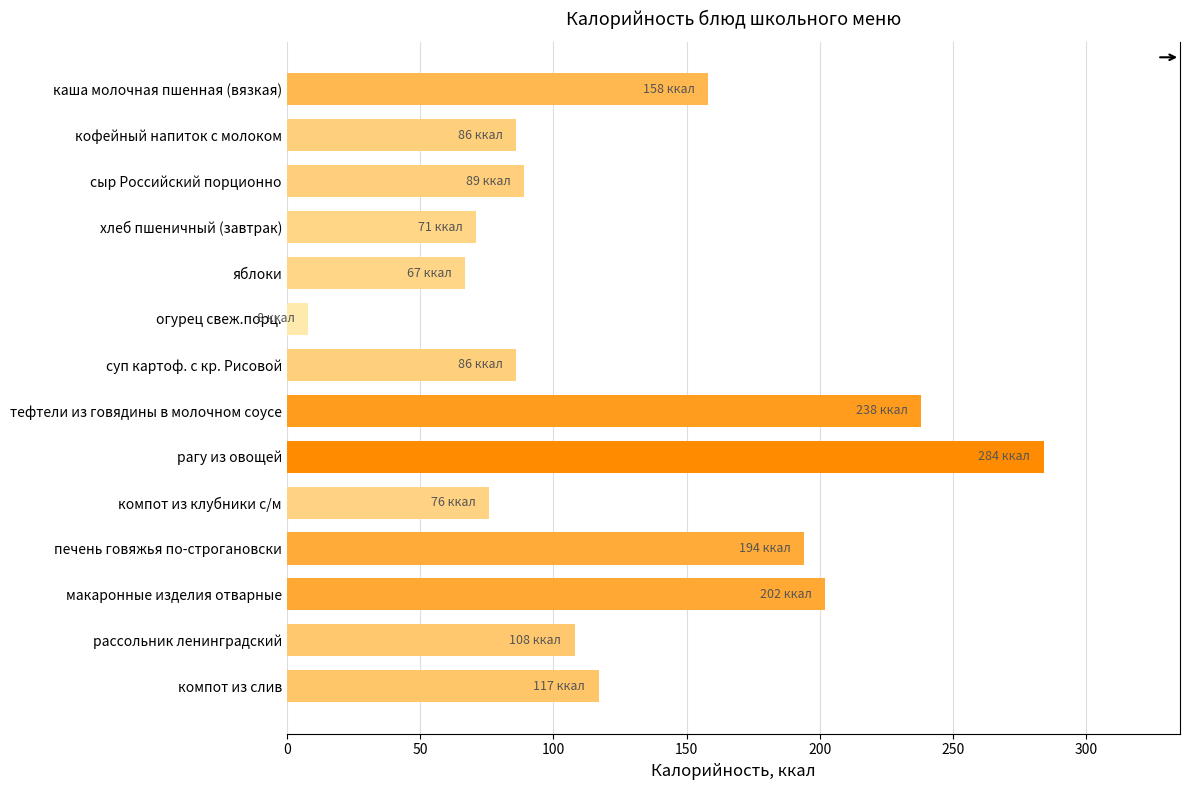

What position from the bottom is хлеб пшеничный (завтрак)?

11